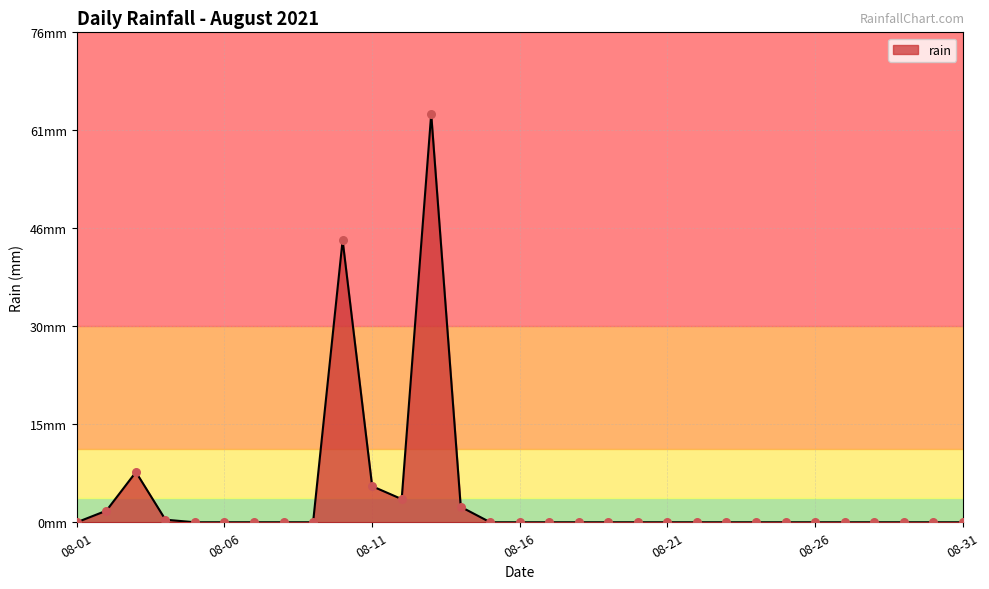

Is this an area chart (filled region under the line)?

Yes